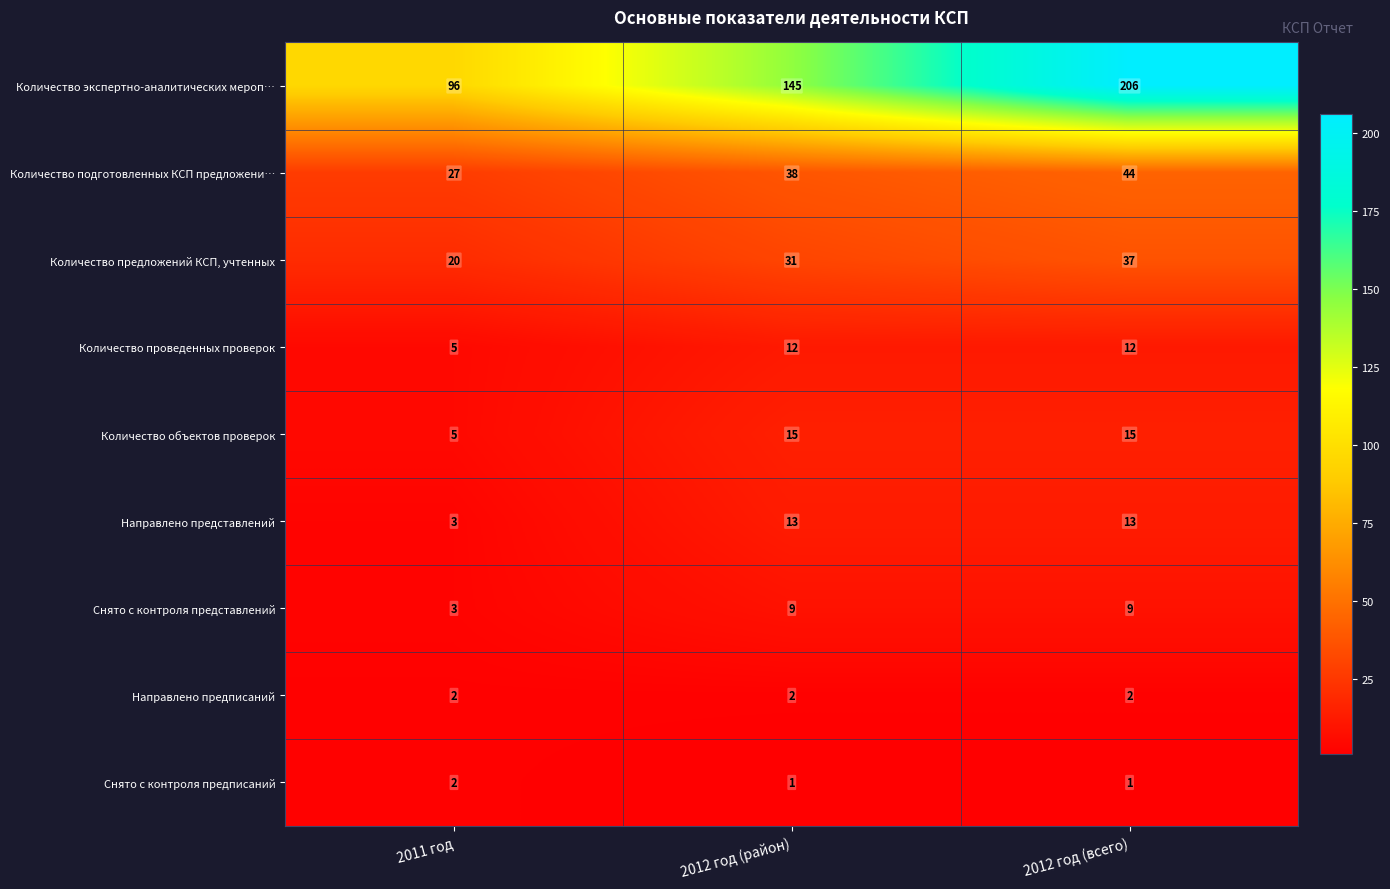

Is it true that Количество экспертно-аналитических мероп… equals 145 at 2012 год (район)?

True